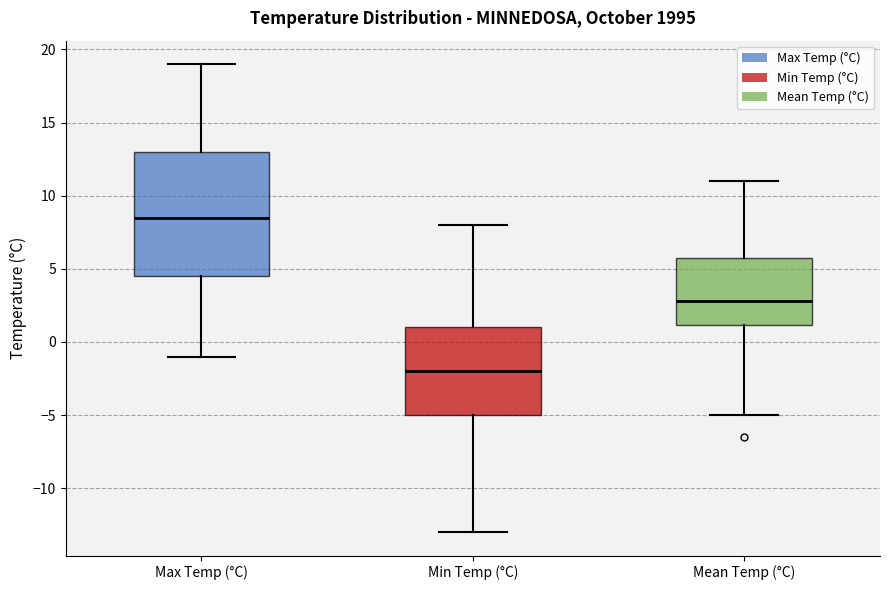

Which box's median line is the lowest?

Min Temp (°C)